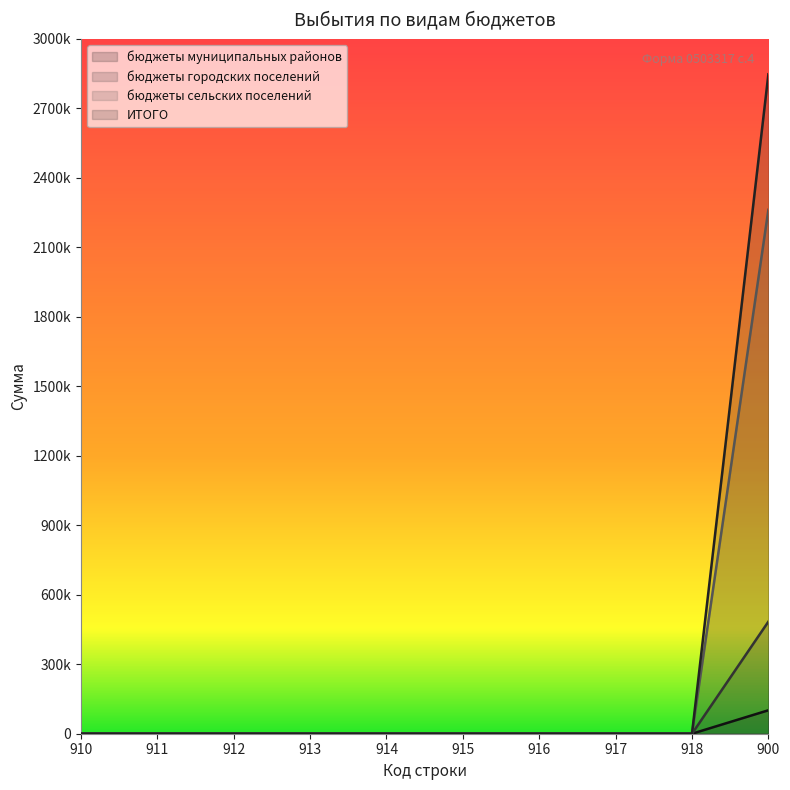

True or false: бюджеты городских поселений and ИТОГО intersect in this chart.

False